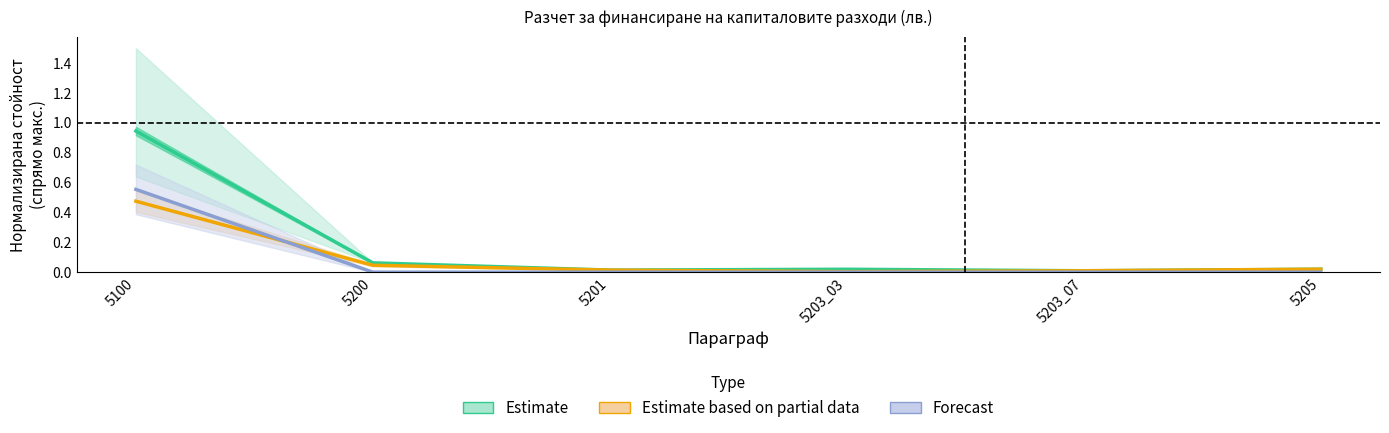

What is the label of the 1st point from the right?

5205